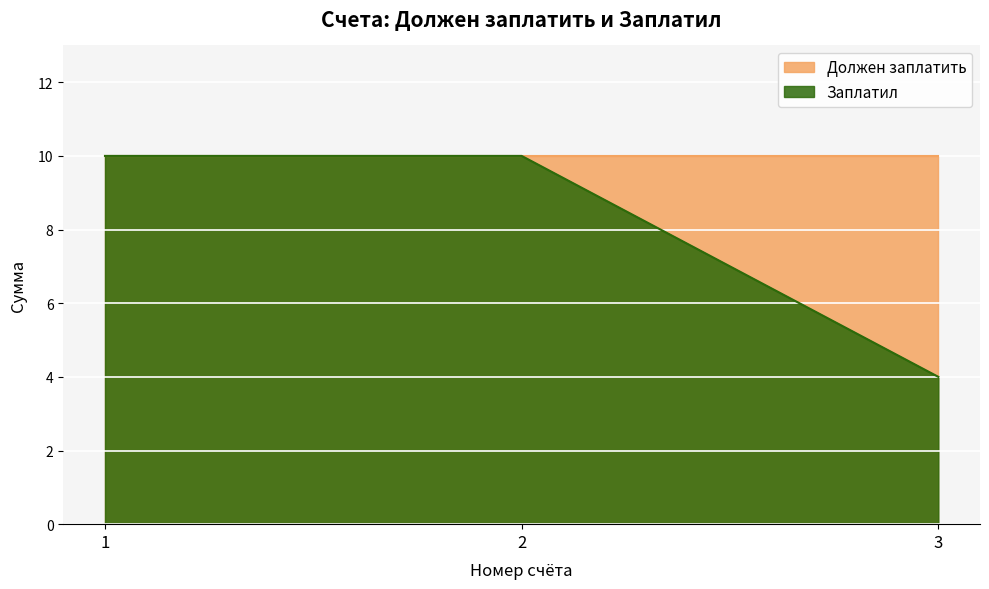

Approximately how many times larger is the value at 3 compared to 2?

0.4